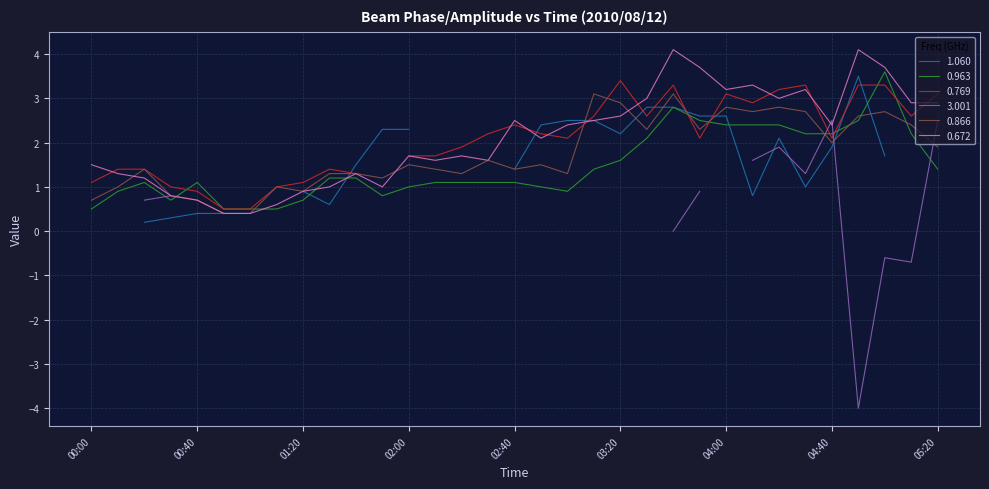

What is the value of the 0.963 point at the 10th from the left?

1.2